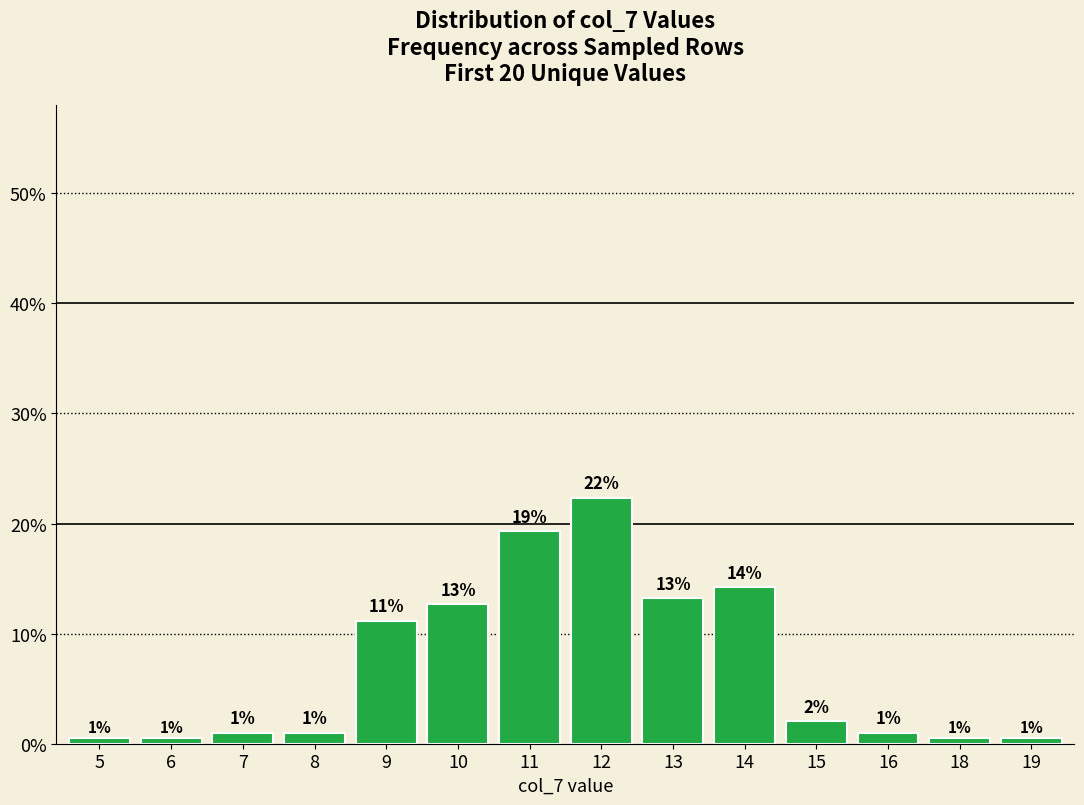

At which label does the data first exceed 2?

9